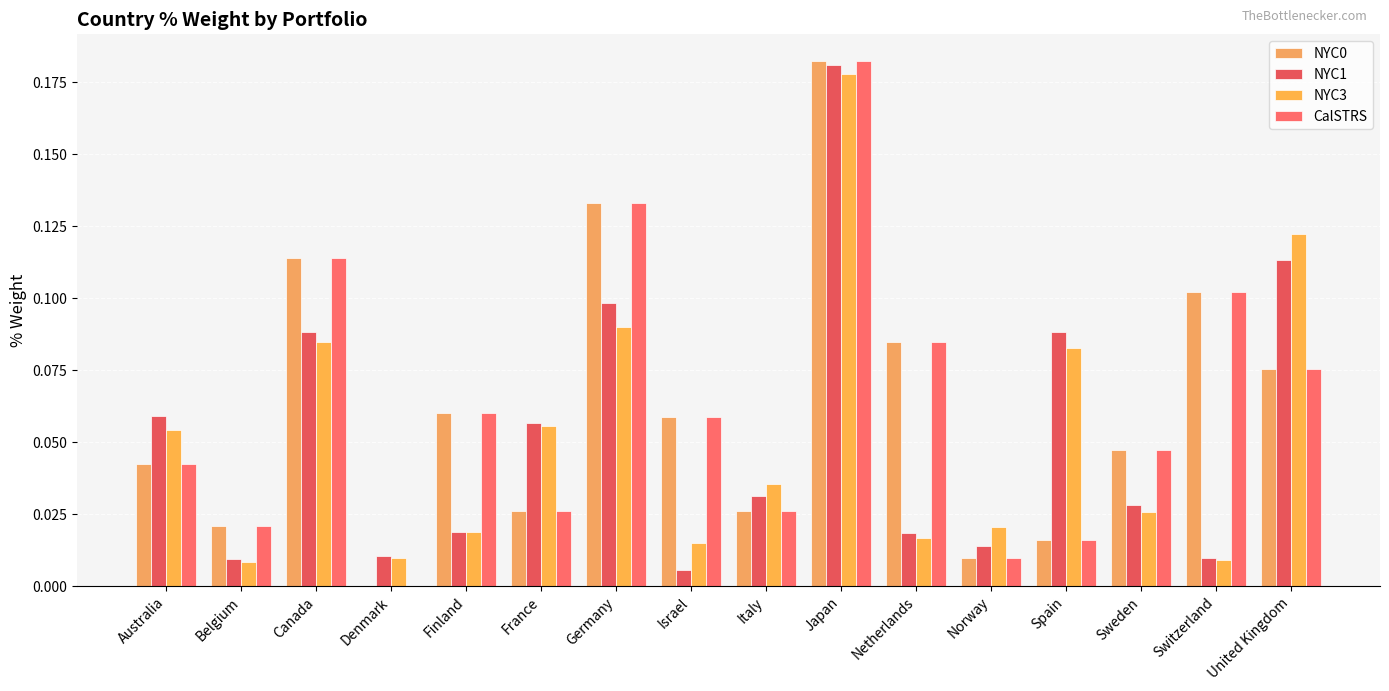

Which has a higher value, Denmark or Finland?

Finland